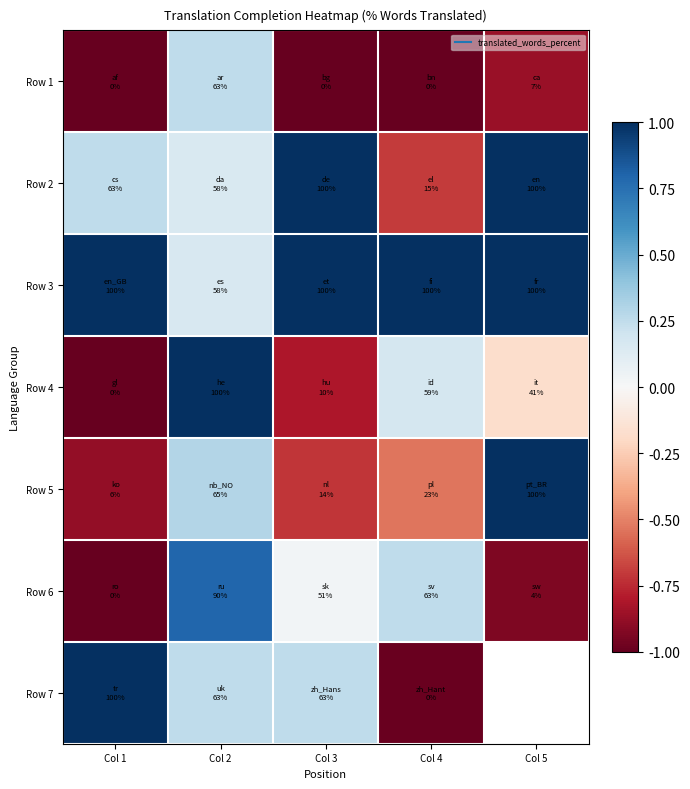

What is the greatest value displayed?

1.0